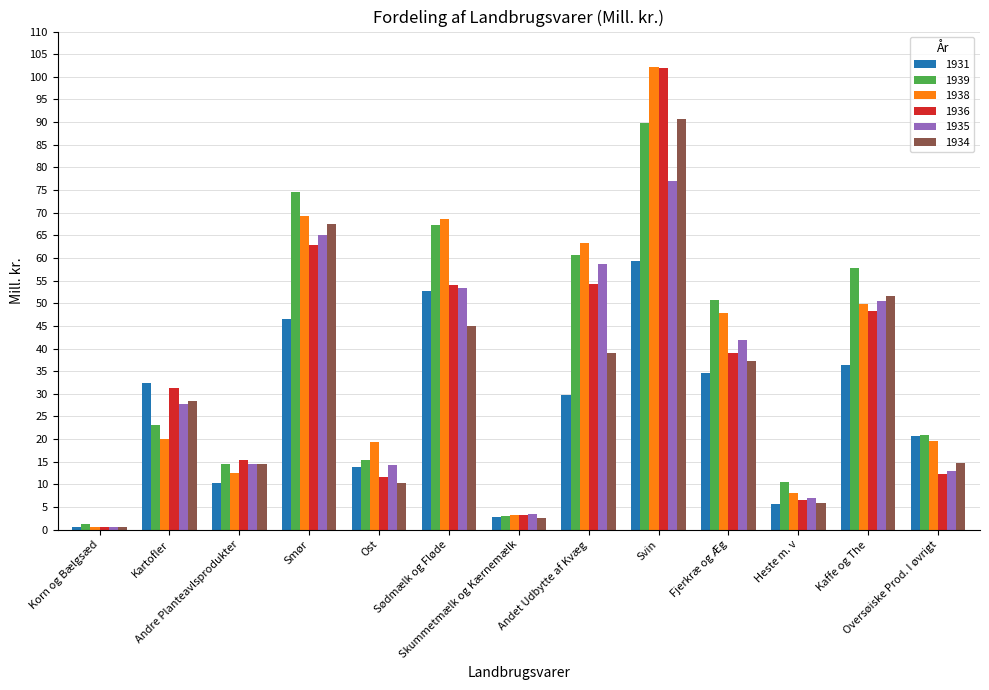

Which category has the lowest value across all series?

Korn og Bælgsæd